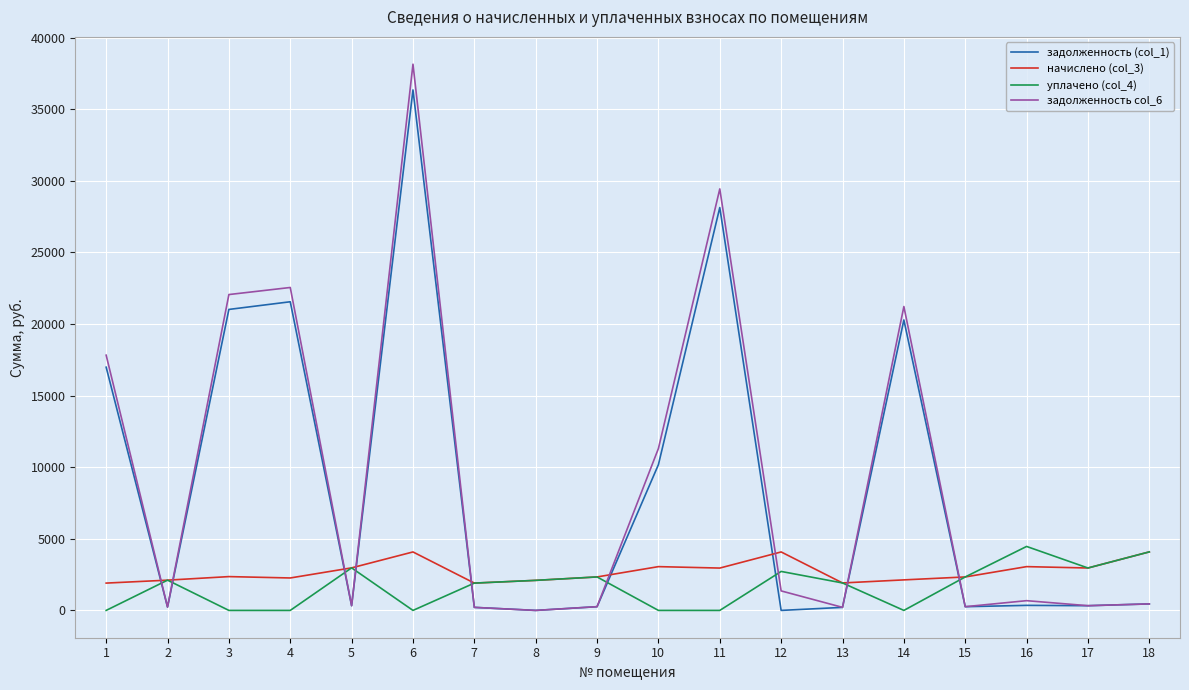

Does the chart display data point markers on the line(s)?

No